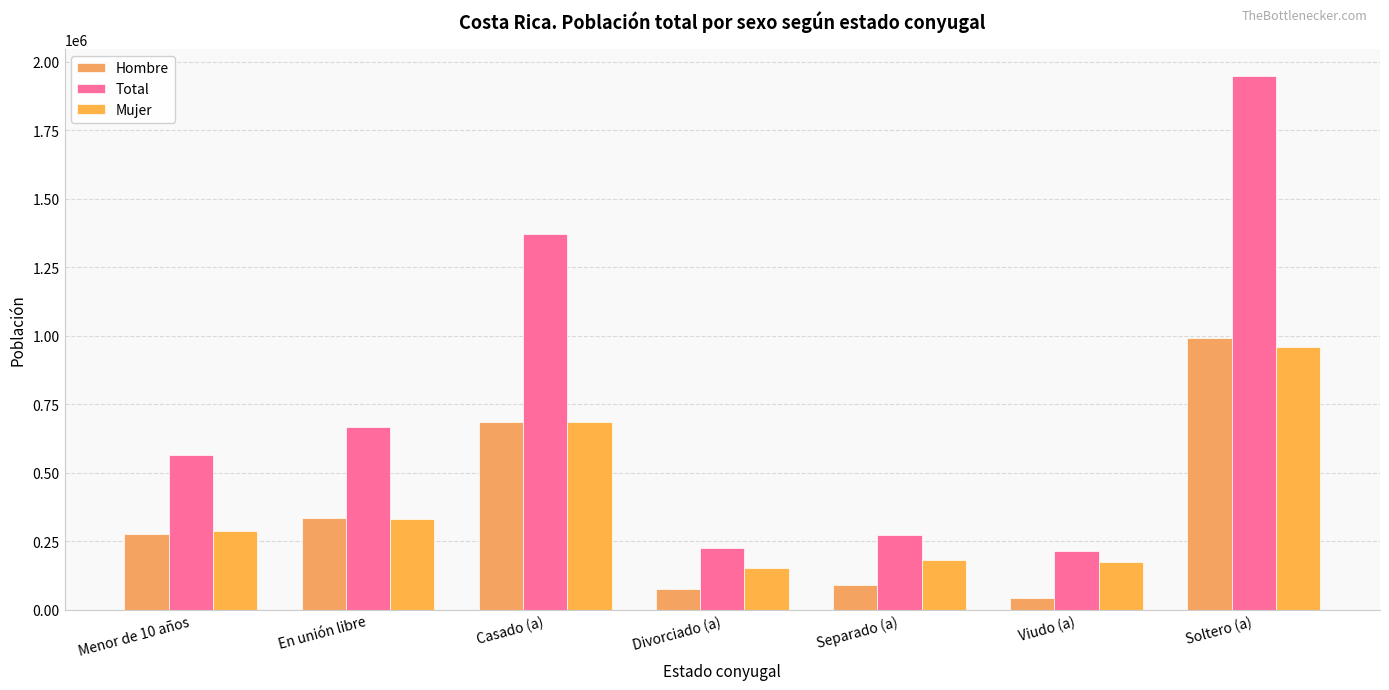

Which category has the highest value in the Total series?

Soltero (a)